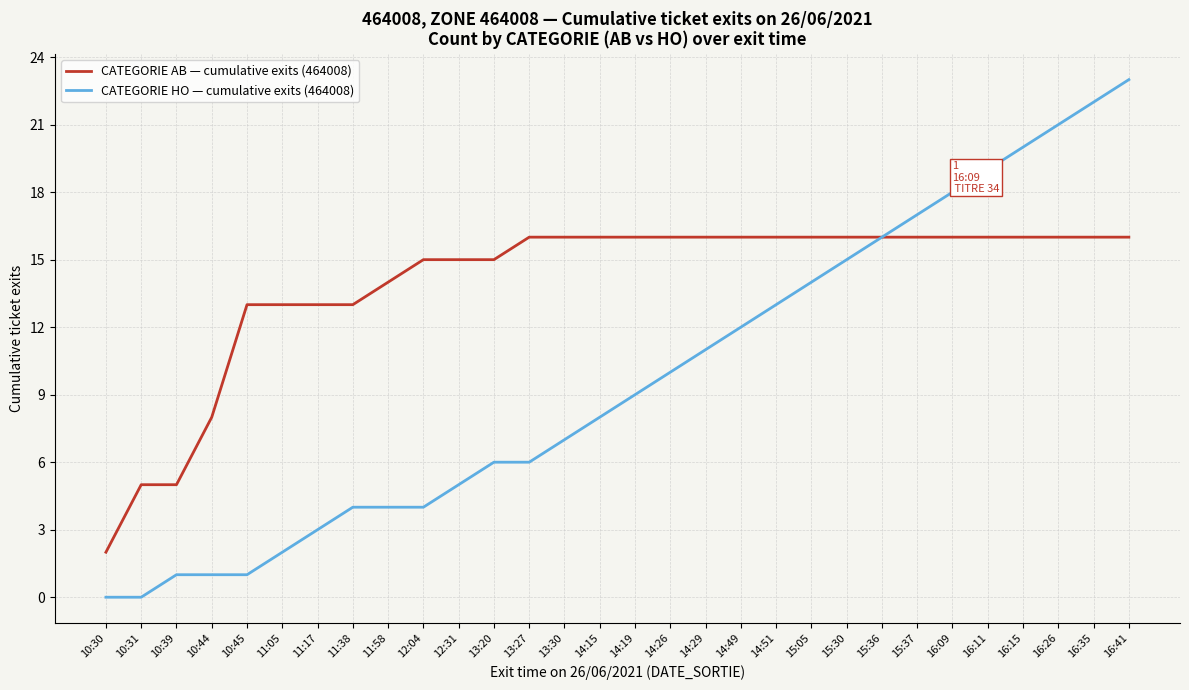

How many lines are shown in the chart?

2